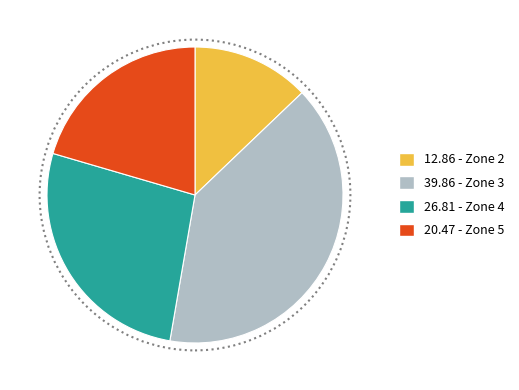

Between 26.81 - Zone 4 and 20.47 - Zone 5, which is larger?

26.81 - Zone 4